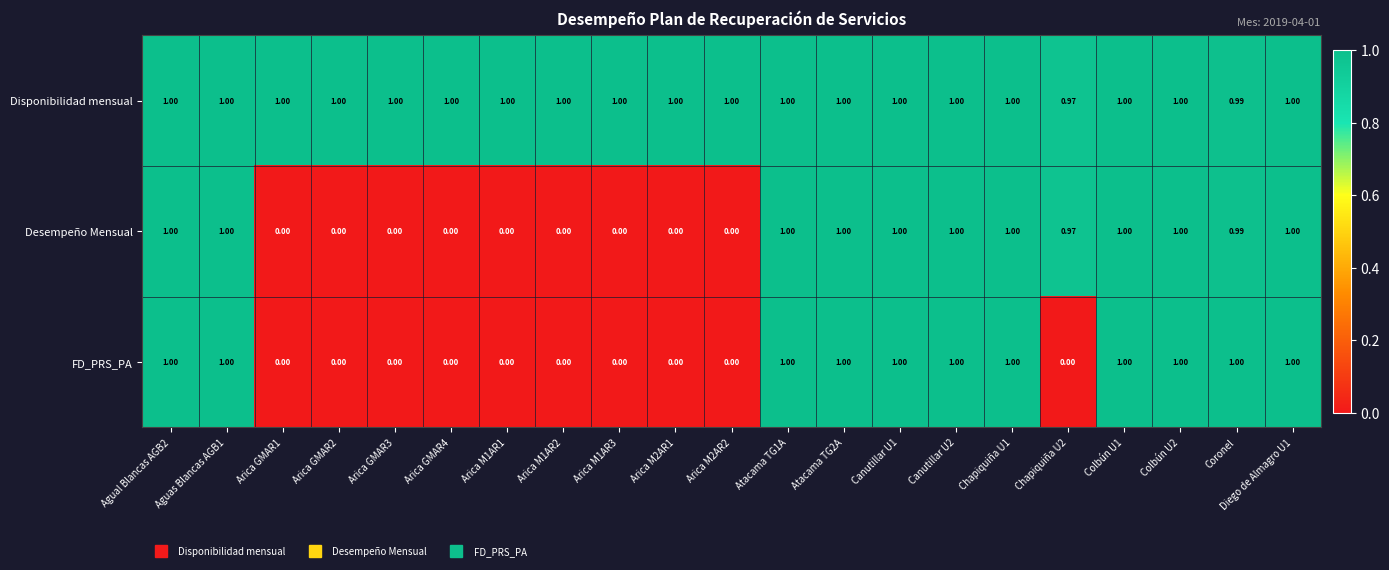

At how many categories does at least one series exceed 0?

21